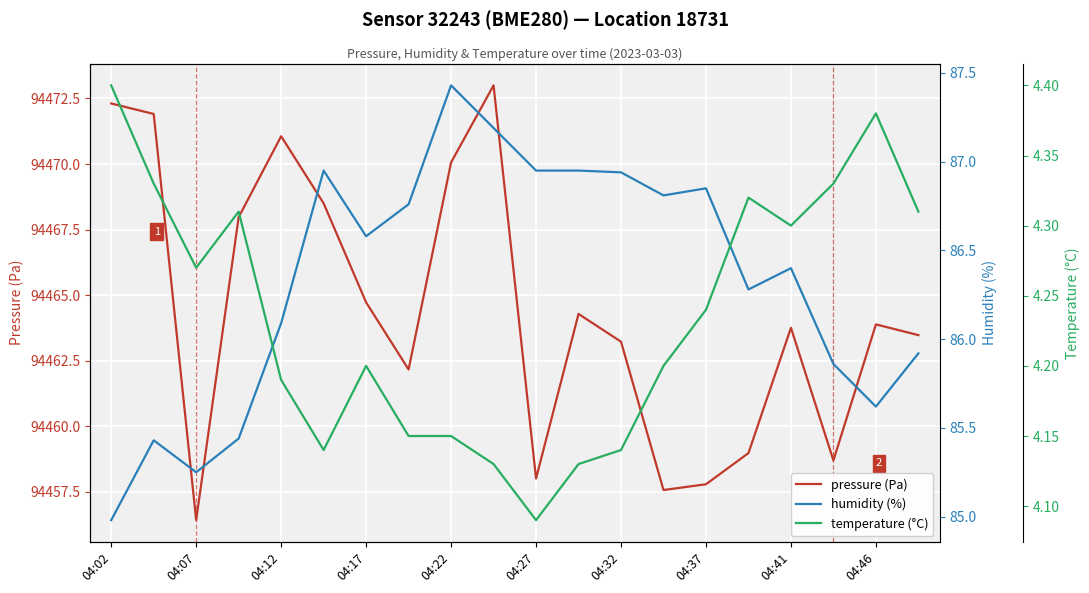

Which series has the largest range (max minus min)?

pressure (Pa)